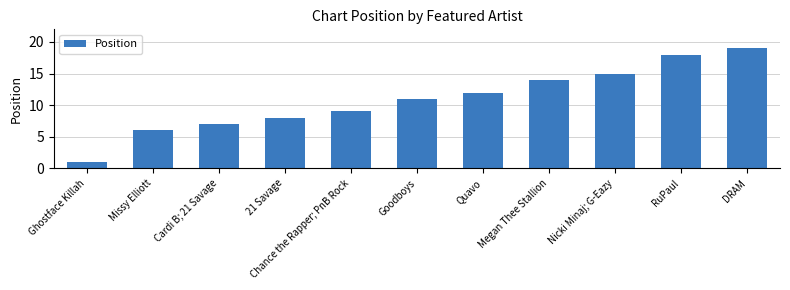

What is the difference between the maximum and minimum values?

18